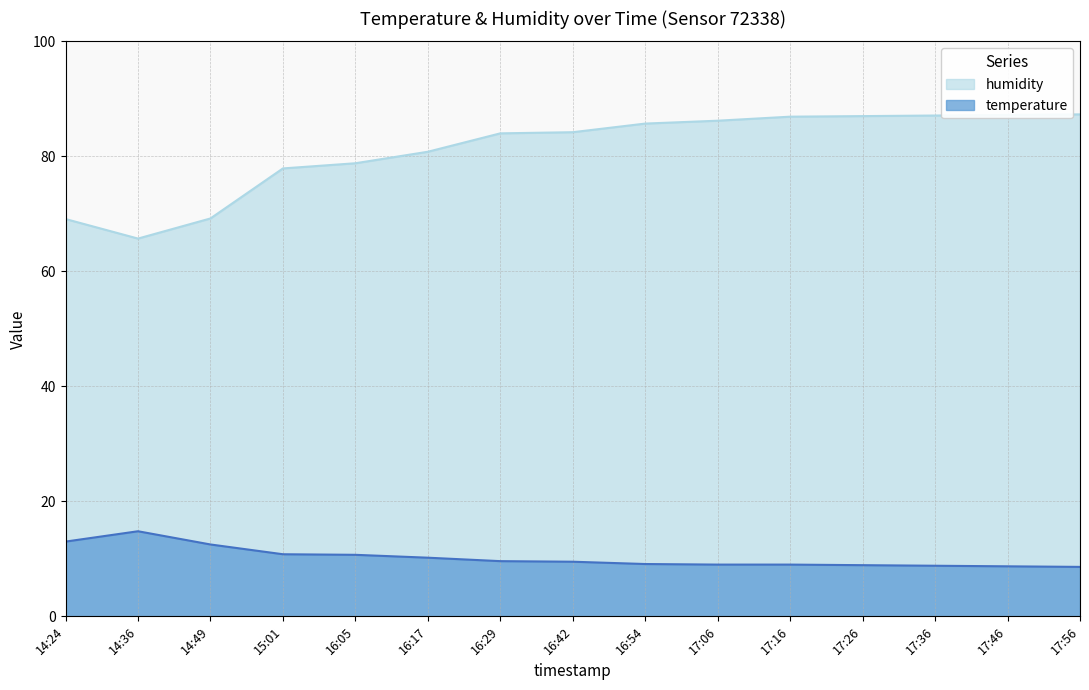

How many distinct data groups are displayed?

2